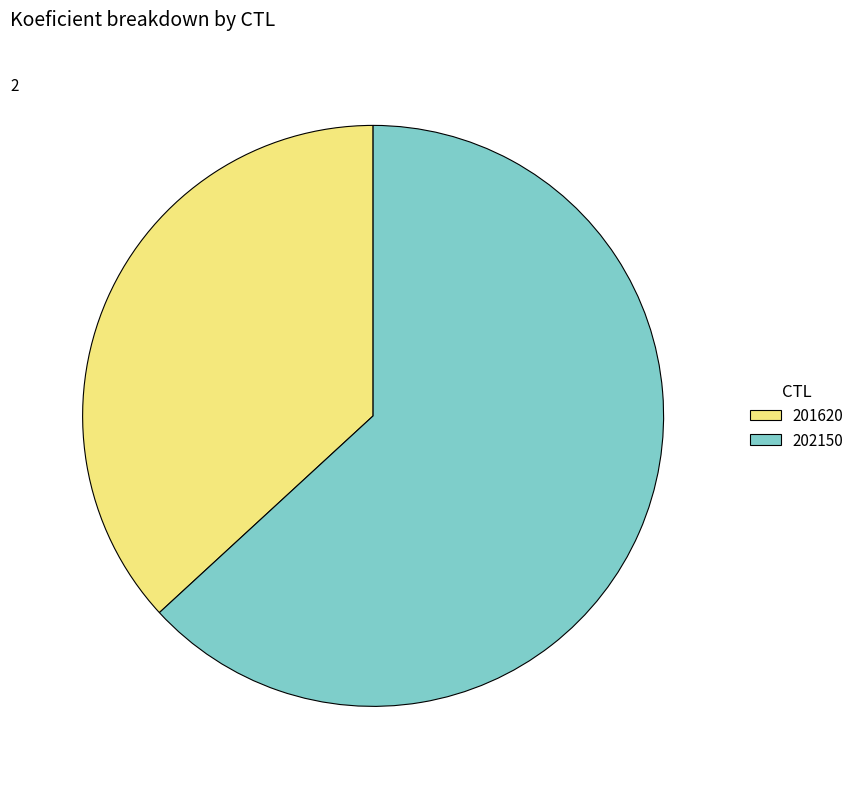

How many slices are in this pie chart?

2